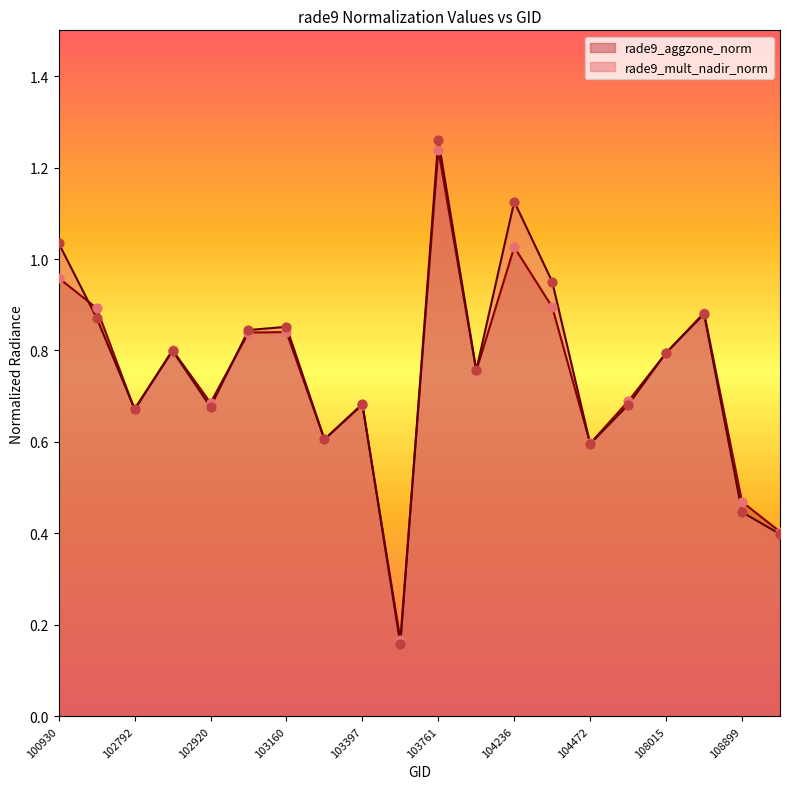

Which series has the largest Y range (max minus min)?

rade9_mult_nadir_norm